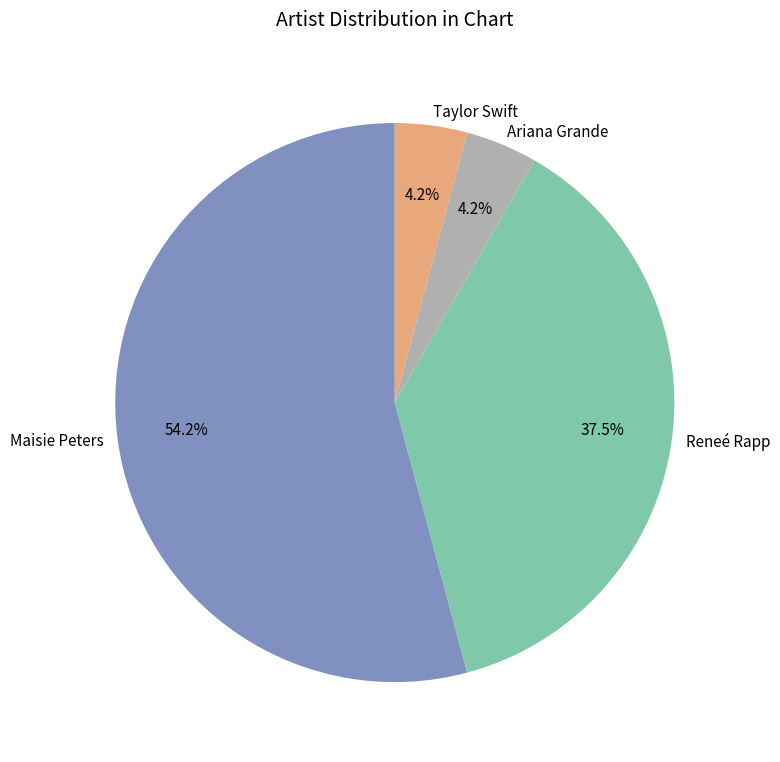

Approximately how many times larger is the value at Taylor Swift compared to Maisie Peters?

0.1